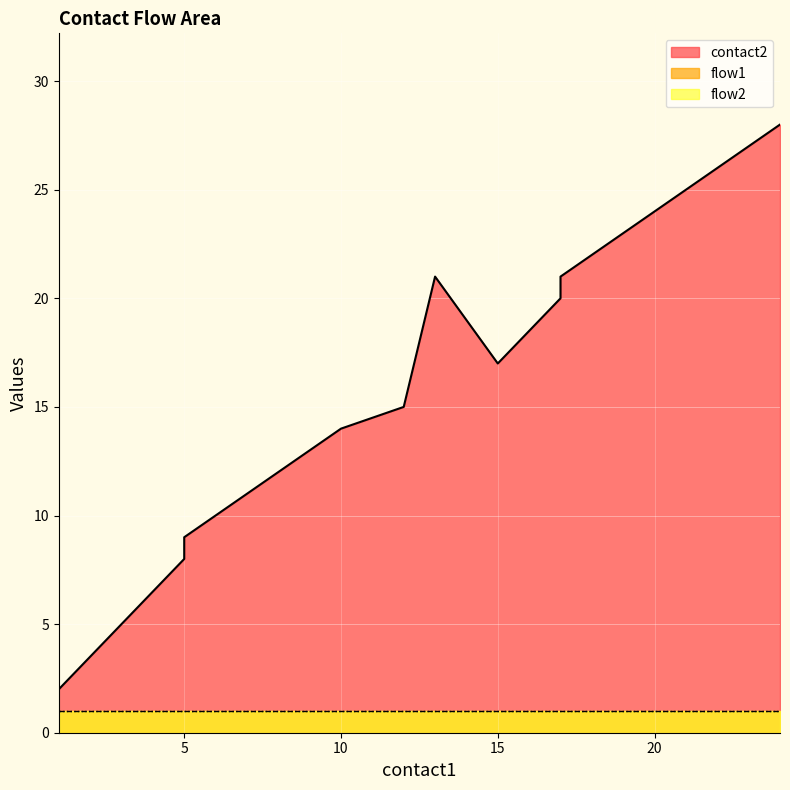

What is the lowest value of the flow1 series?

1